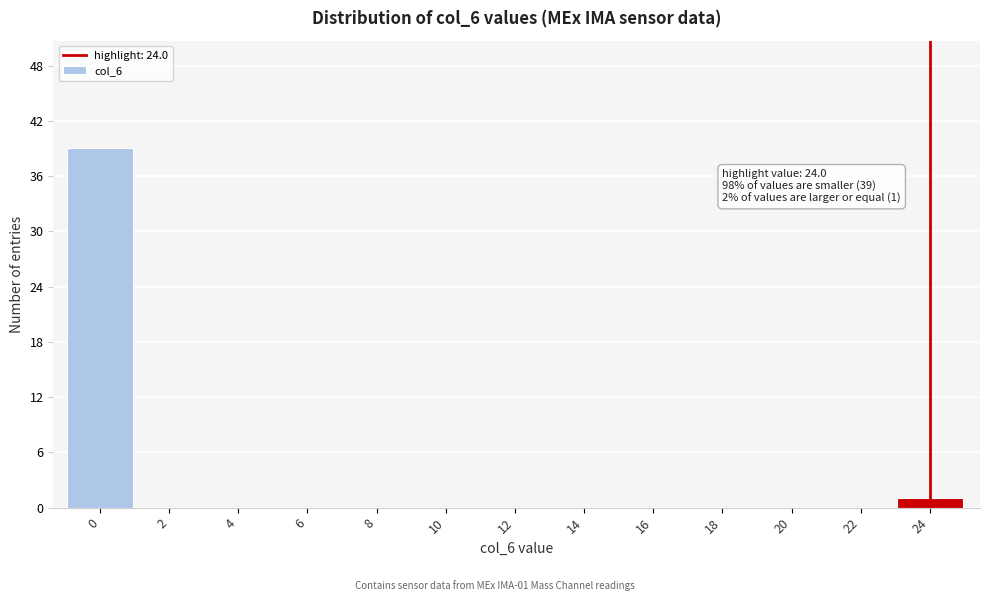

Reading left to right, extract all data points from this chart.

0=39	2=0	4=0	6=0	8=0	10=0	12=0	14=0	16=0	18=0	20=0	22=0	24=1